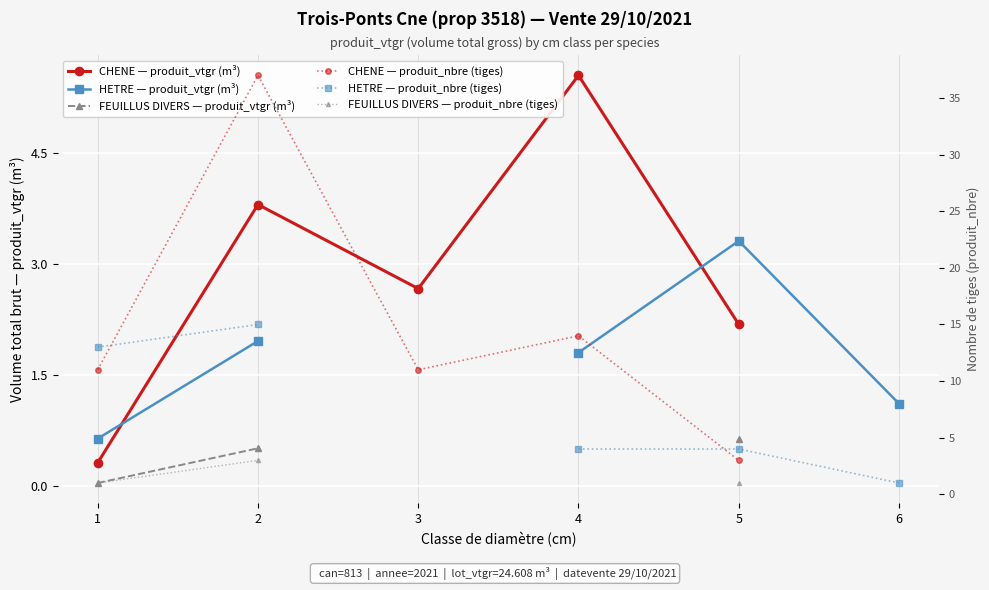

How many interior local valleys does the CHENE — produit_vtgr (m³) series have?

1